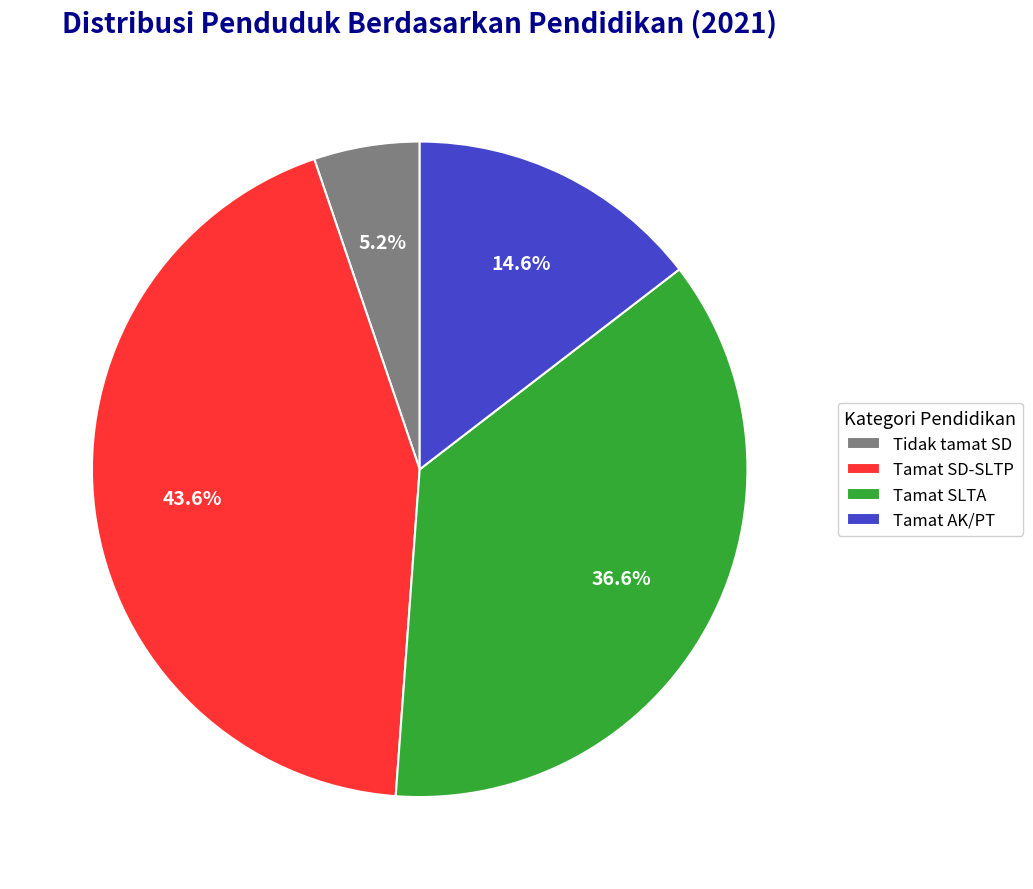

Rank the categories by value from lowest to highest.

Tidak tamat SD, Tamat AK/PT, Tamat SLTA, Tamat SD-SLTP